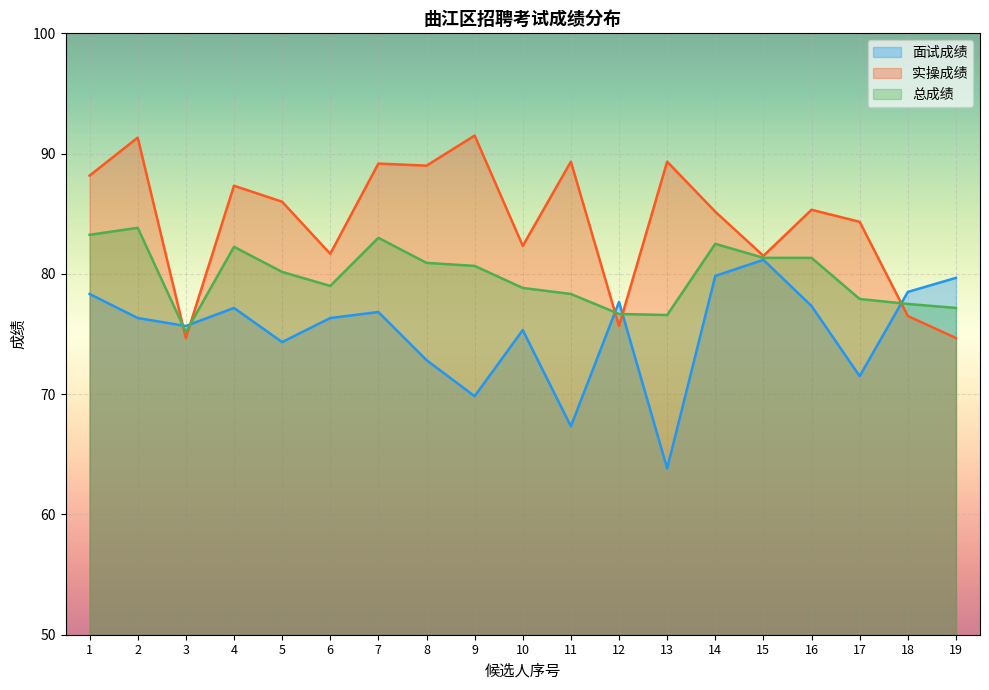

What is the total value across all series at 17?

233.7